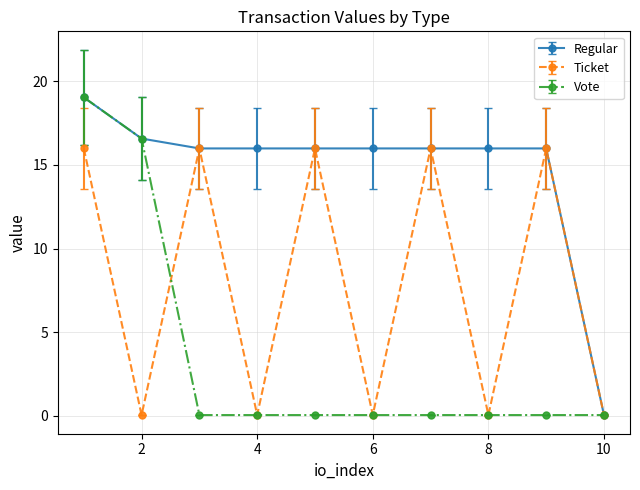

What is the greatest value displayed?

19.0